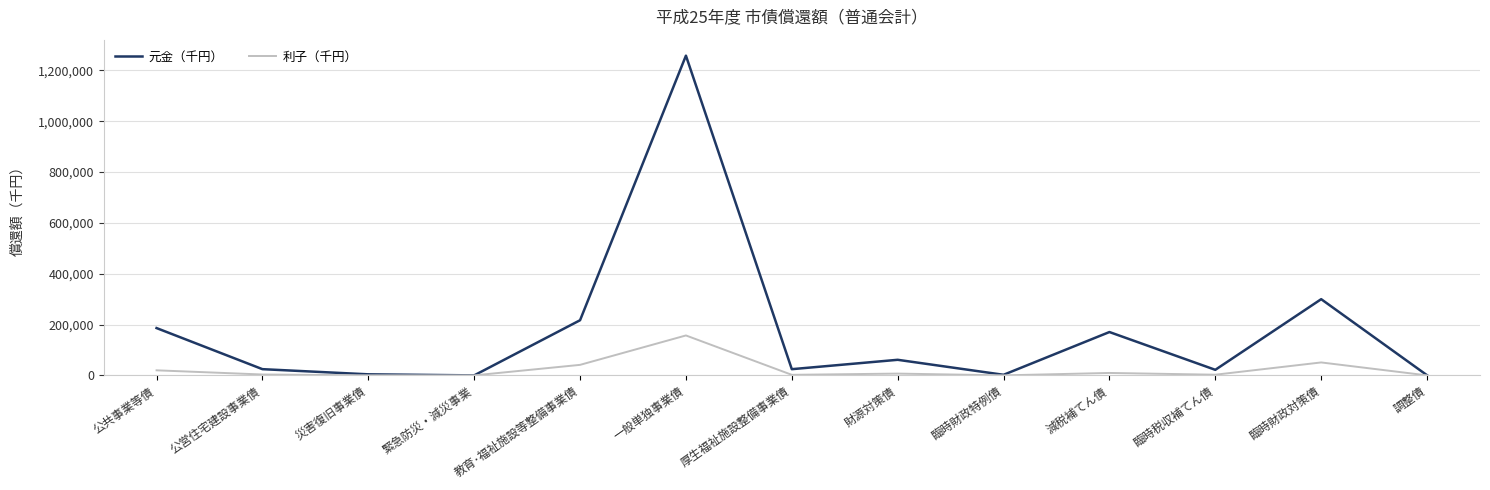

List the series in order of their peak value, highest first.

元金（千円）, 利子（千円）